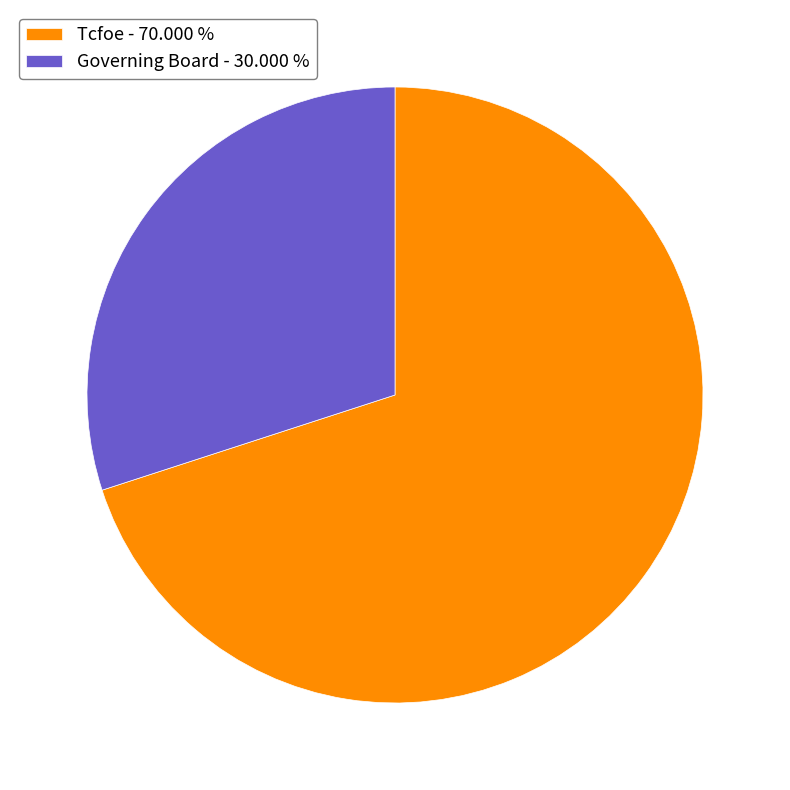

How many segments does this pie chart have?

2